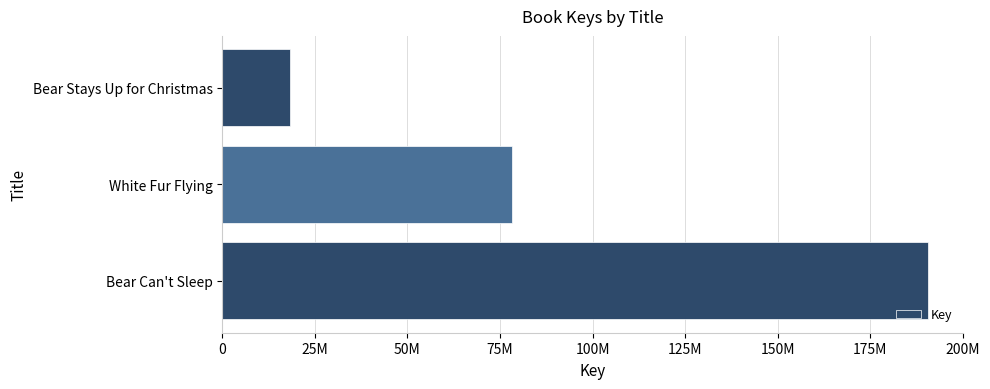

Are the bars horizontal?

Yes